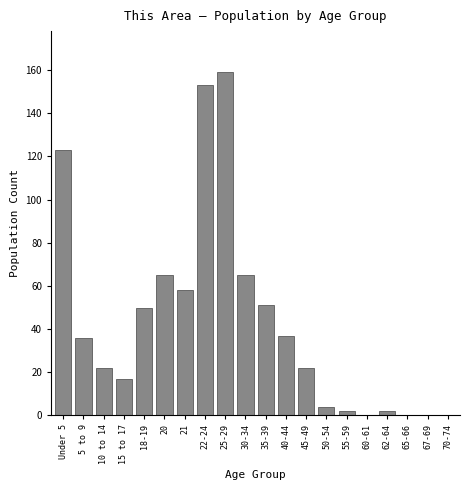

Reading right to left, list all the values displayed in this chart.

70-74=0	67-69=0	65-66=0	62-64=2	60-61=0	55-59=2	50-54=4	45-49=22	40-44=37	35-39=51	30-34=65	25-29=159	22-24=153	21=58	20=65	18-19=50	15 to 17=17	10 to 14=22	5 to 9=36	Under 5=123